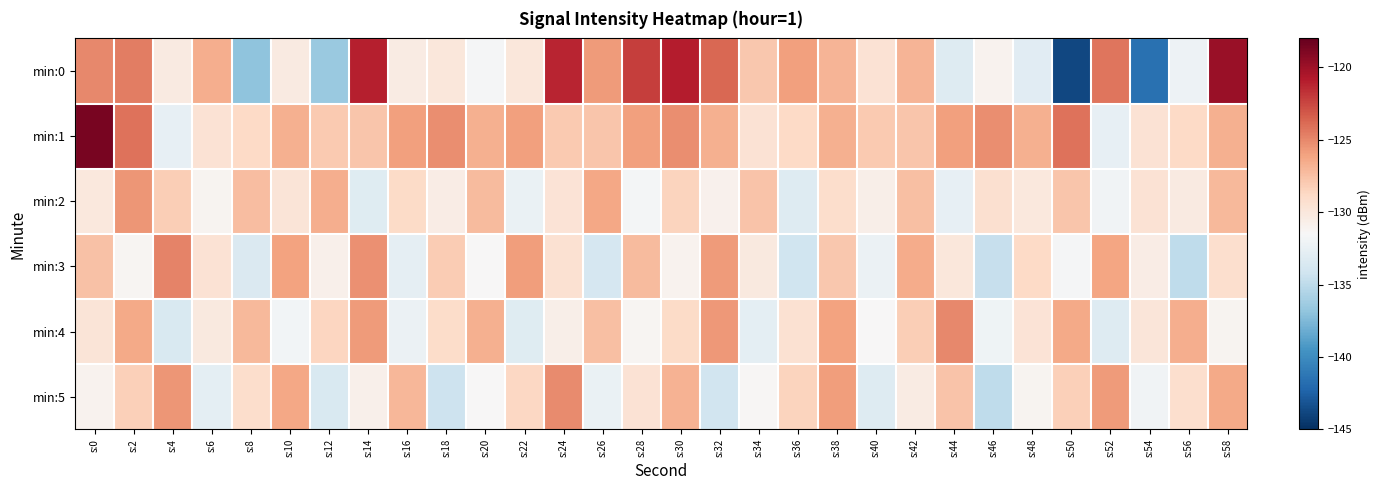

Reading left to right, list all the values displayed in this chart.

min:0: s:0=-125.0	s:2=-124.6	s:4=-130.3	s:6=-126.6	s:8=-136.9	s:10=-130.2	s:12=-136.5	s:14=-121.0	s:16=-130.4	s:18=-130.0	s:20=-131.6	s:22=-130.0	s:24=-121.2	s:26=-125.7	s:28=-122.1	s:30=-120.9	s:32=-123.8	s:34=-127.8	s:36=-126.0	s:38=-126.9	s:40=-129.5	s:42=-126.9	s:44=-133.3	s:46=-131.0	s:48=-133.0	s:50=-143.8	s:52=-124.3	s:54=-141.6	s:56=-132.2	s:58=-119.8
min:1: s:0=-118.7	s:2=-124.1	s:4=-132.6	s:6=-129.5	s:8=-128.8	s:10=-126.7	s:12=-127.9	s:14=-127.8	s:16=-125.9	s:18=-125.2	s:20=-126.7	s:22=-125.9	s:24=-127.9	s:26=-127.8	s:28=-125.9	s:30=-125.2	s:32=-126.7	s:34=-129.5	s:36=-128.8	s:38=-126.7	s:40=-127.9	s:42=-127.8	s:44=-125.9	s:46=-125.2	s:48=-126.7	s:50=-124.1	s:52=-132.6	s:54=-129.5	s:56=-128.8	s:58=-126.7
min:2: s:0=-130.1	s:2=-125.5	s:4=-128.2	s:6=-131.1	s:8=-127.3	s:10=-129.8	s:12=-126.6	s:14=-133.1	s:16=-128.9	s:18=-130.5	s:20=-127.2	s:22=-132.4	s:24=-129.7	s:26=-126.3	s:28=-131.8	s:30=-128.5	s:32=-130.9	s:34=-127.6	s:36=-133.2	s:38=-129.1	s:40=-130.7	s:42=-127.4	s:44=-132.6	s:46=-129.3	s:48=-130.1	s:50=-127.8	s:52=-132.0	s:54=-129.5	s:56=-130.3	s:58=-127.1
min:3: s:0=-127.5	s:2=-131.2	s:4=-124.8	s:6=-129.6	s:8=-133.4	s:10=-126.1	s:12=-130.8	s:14=-125.3	s:16=-132.7	s:18=-128.1	s:20=-131.5	s:22=-125.9	s:24=-129.4	s:26=-133.8	s:28=-127.2	s:30=-131.0	s:32=-125.7	s:34=-130.2	s:36=-134.2	s:38=-127.9	s:40=-132.3	s:42=-126.5	s:44=-130.0	s:46=-134.6	s:48=-128.8	s:50=-131.7	s:52=-126.2	s:54=-130.5	s:56=-134.9	s:58=-129.2
min:4: s:0=-129.8	s:2=-126.4	s:4=-133.6	s:6=-130.2	s:8=-127.1	s:10=-131.9	s:12=-128.6	s:14=-125.8	s:16=-132.3	s:18=-129.0	s:20=-126.7	s:22=-133.1	s:24=-130.7	s:26=-127.4	s:28=-131.2	s:30=-128.9	s:32=-125.6	s:34=-132.8	s:36=-129.4	s:38=-126.1	s:40=-131.5	s:42=-128.2	s:44=-125.0	s:46=-132.1	s:48=-129.7	s:50=-126.4	s:52=-133.2	s:54=-129.9	s:56=-126.6	s:58=-131.1
min:5: s:0=-131.0	s:2=-128.3	s:4=-125.5	s:6=-132.8	s:8=-129.1	s:10=-126.3	s:12=-133.6	s:14=-130.8	s:16=-127.0	s:18=-134.3	s:20=-131.5	s:22=-128.7	s:24=-125.1	s:26=-132.4	s:28=-129.6	s:30=-126.8	s:32=-134.1	s:34=-131.3	s:36=-128.5	s:38=-125.9	s:40=-133.2	s:42=-130.4	s:44=-127.6	s:46=-134.9	s:48=-131.1	s:50=-128.3	s:52=-125.7	s:54=-132.0	s:56=-129.2	s:58=-126.4